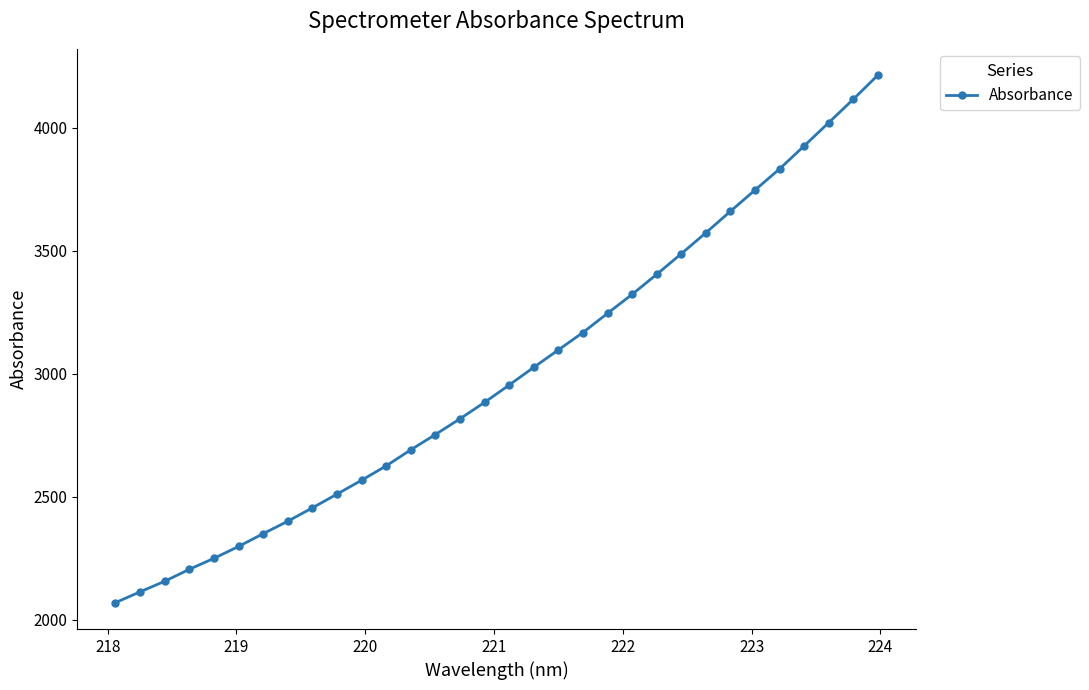

What is the difference between the maximum and second lowest values?

2099.2